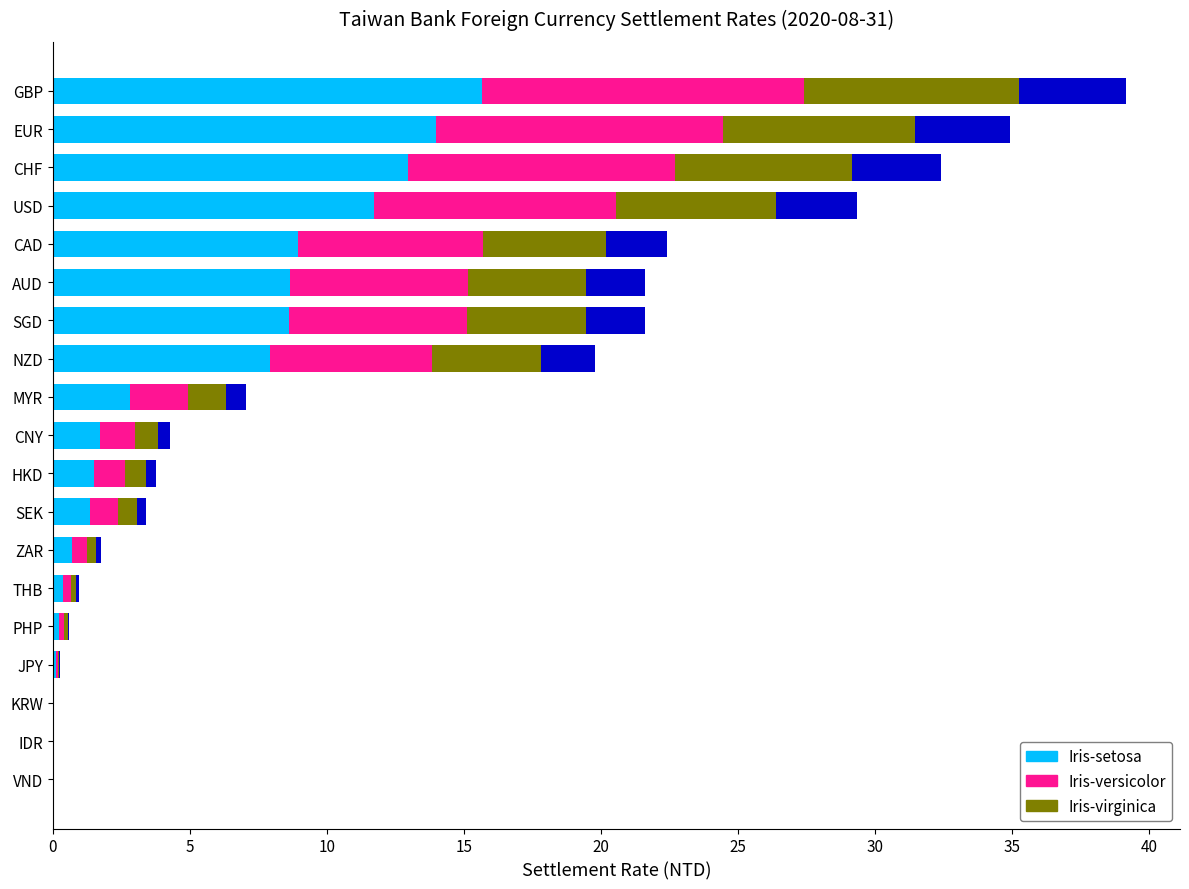

Reading left to right, what are all the values shown in this chart?

0.0	0.0	0.0	0.3	0.6	0.9	1.8	3.4	3.8	4.3	7.0	19.8	21.6	21.6	22.4	29.3	32.4	35.0	39.2